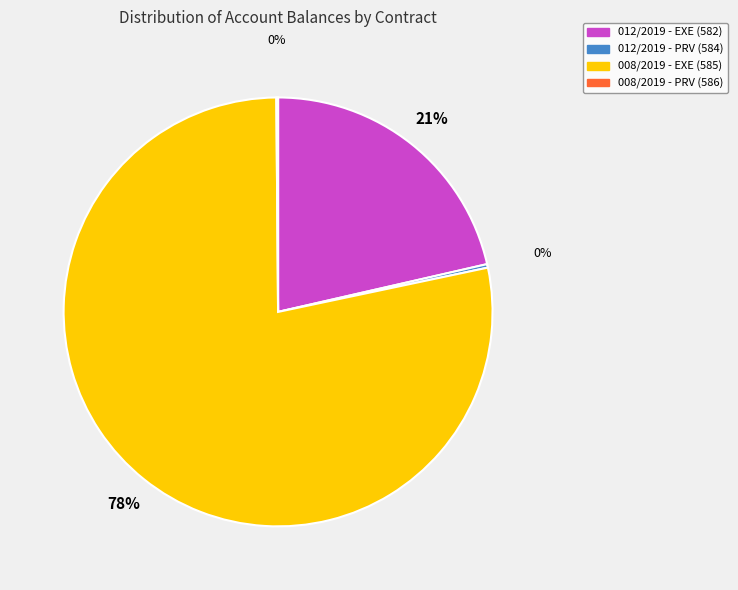

What percentage is the 012/2019 - EXE (582) slice, to the nearest percent?

21%